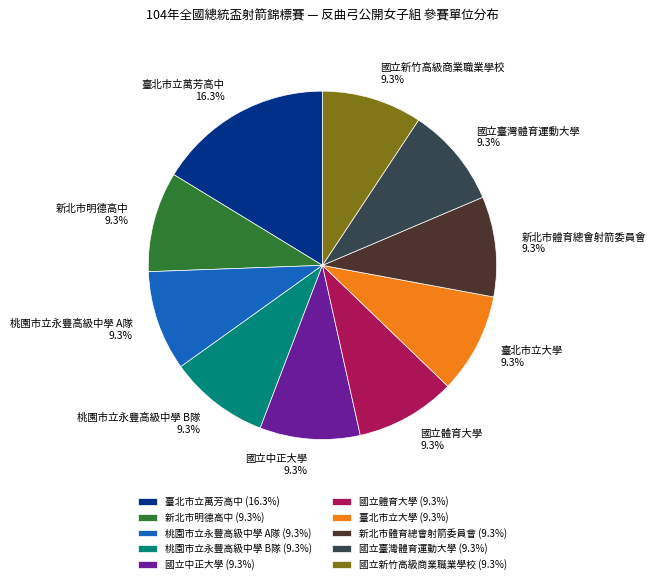

Does 國立新竹高級商業職業學校 account for over 50% of the chart?

No